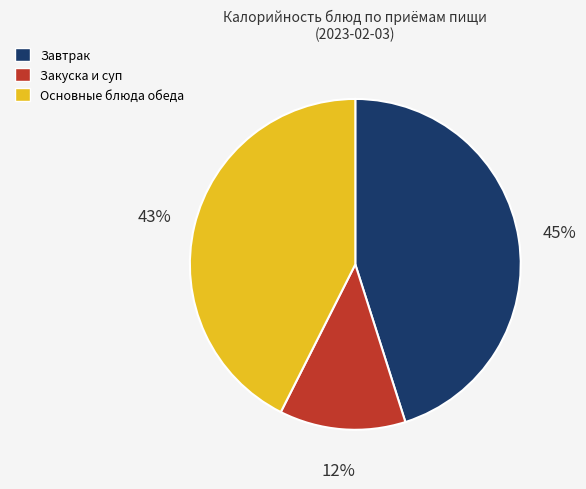

The Закуска и суп slice represents 12% of the pie. True or false?

True